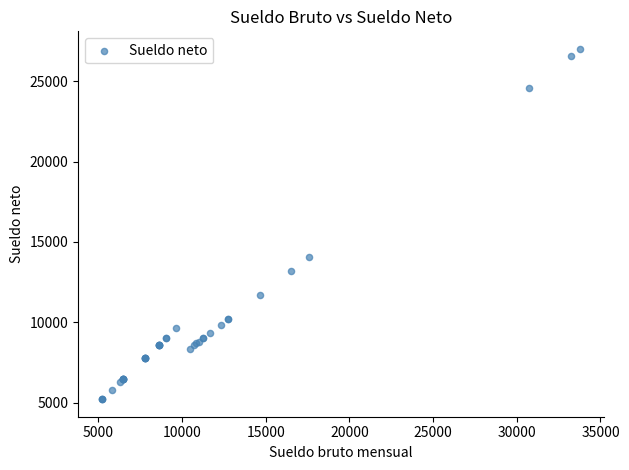

What Y value in the scatter plot is closest to 16117?

14078.4